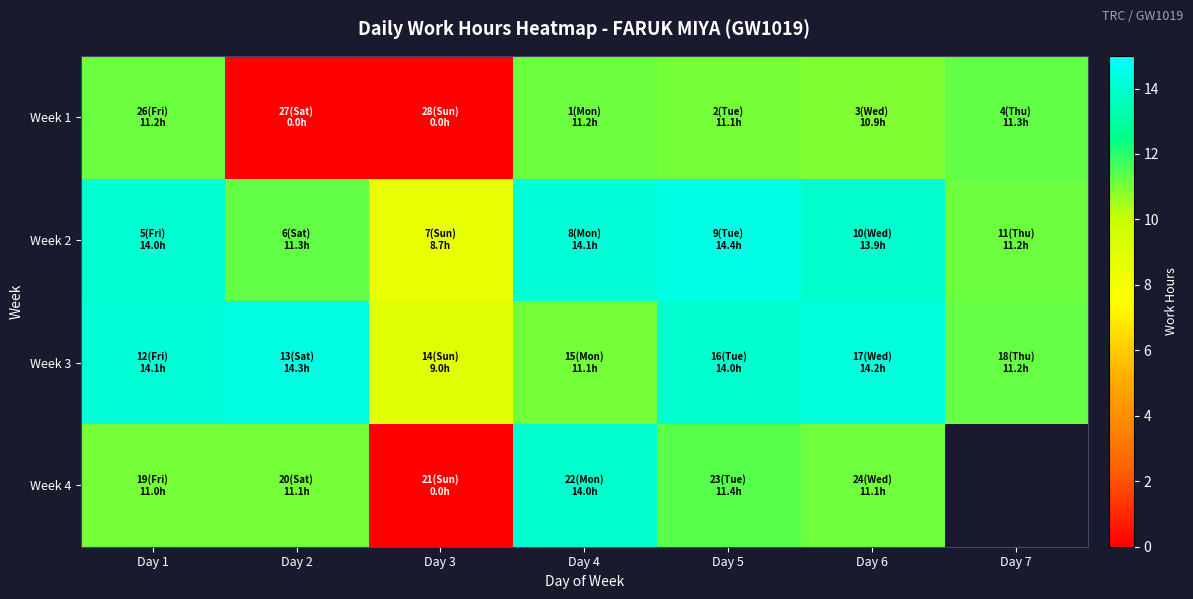

At which label does Week 4 reach its minimum?

Day 3